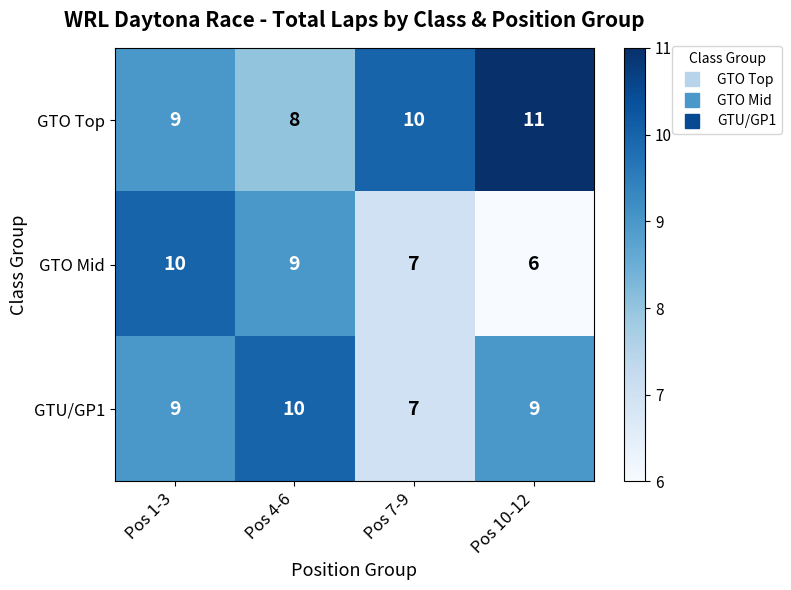

Is it true that GTU/GP1 equals 9 at Pos 1-3?

True